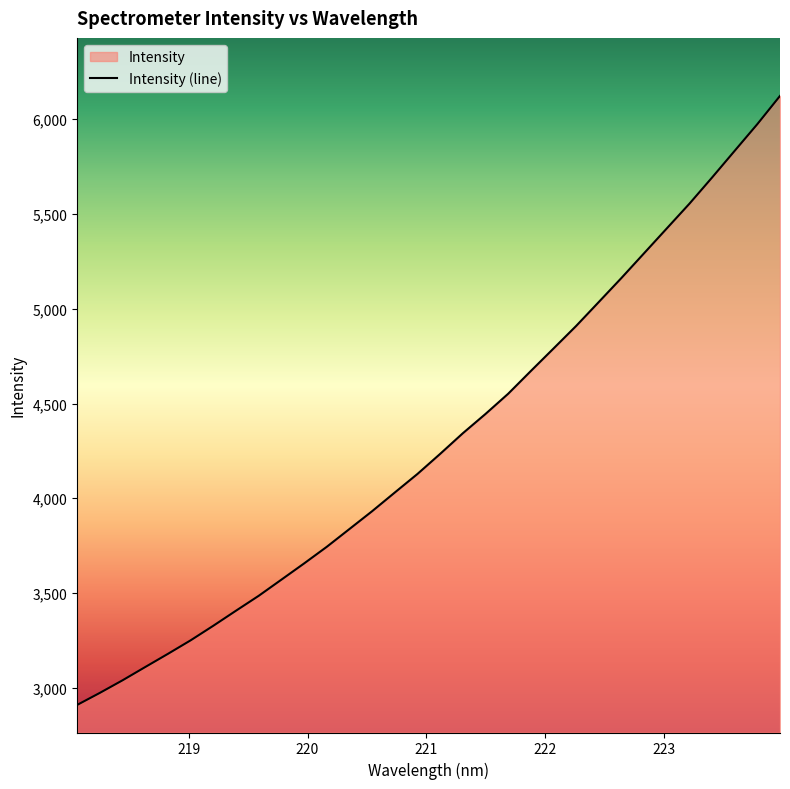

What is the maximum value shown in the chart?

6122.9